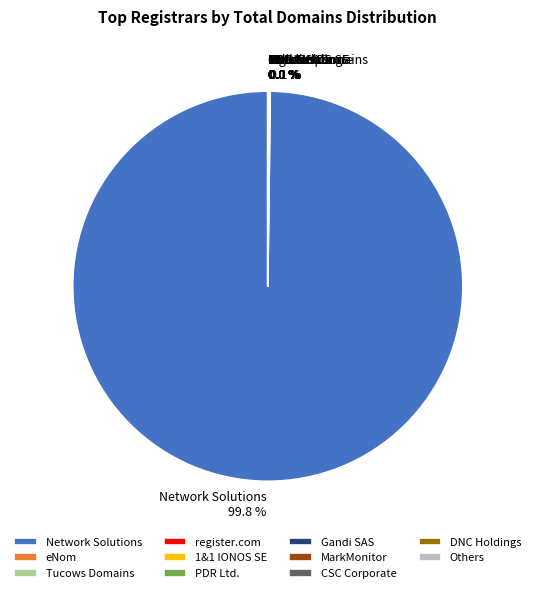

Does any single category account for the majority?

Yes